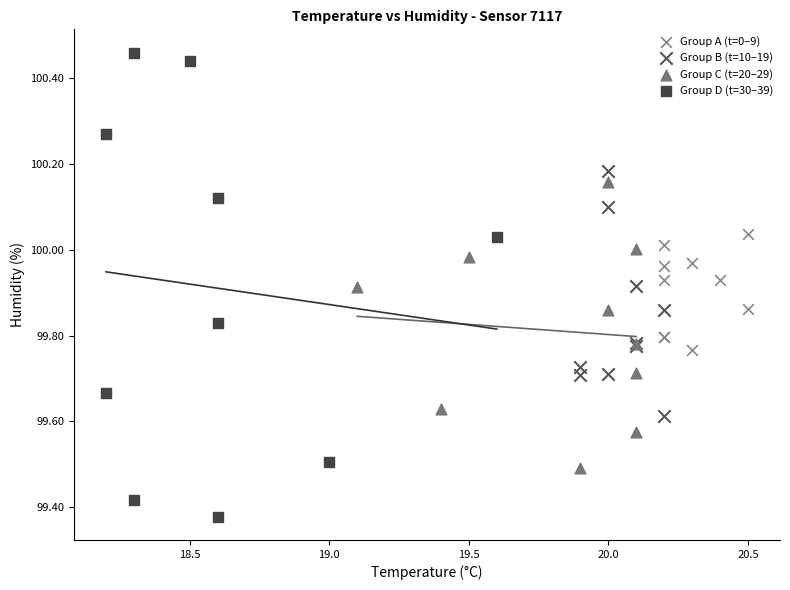

Which series contains the lowest Y value?

Group D (t=30–39)